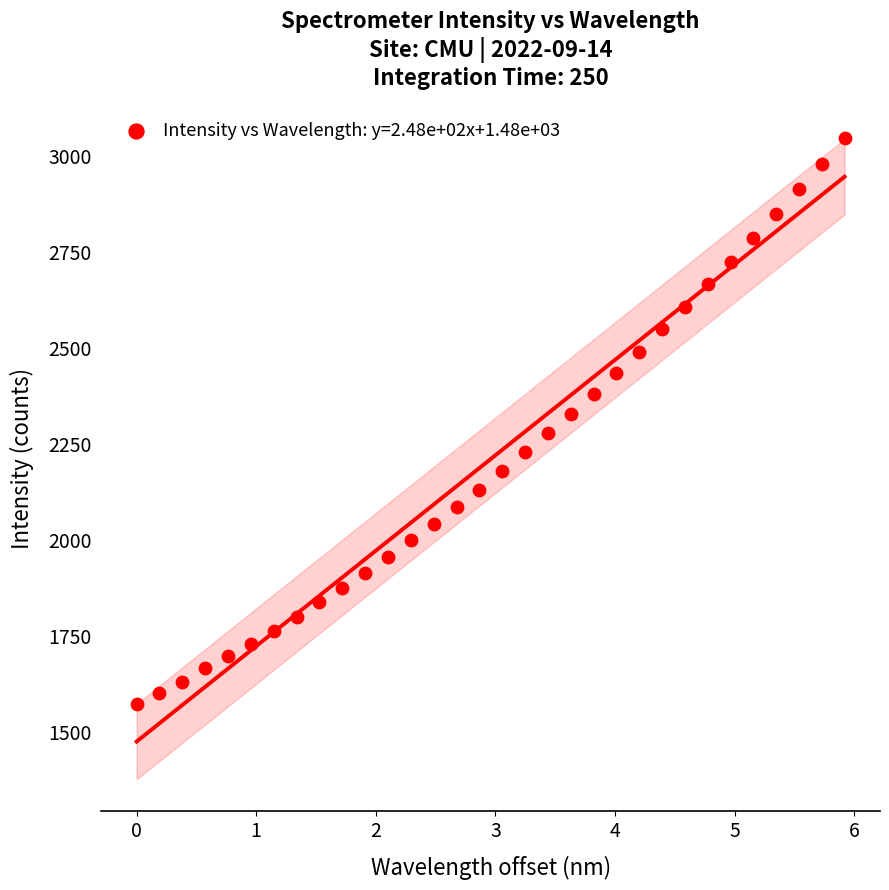

What is the range of Y values (max minus min)?

1475.3